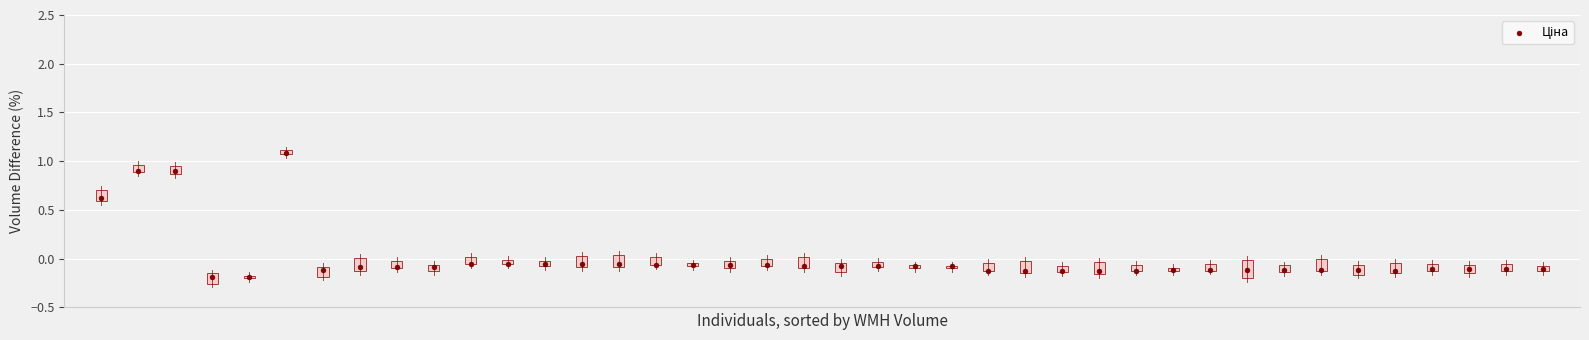

What is the range of Y values (max minus min)?

1.3